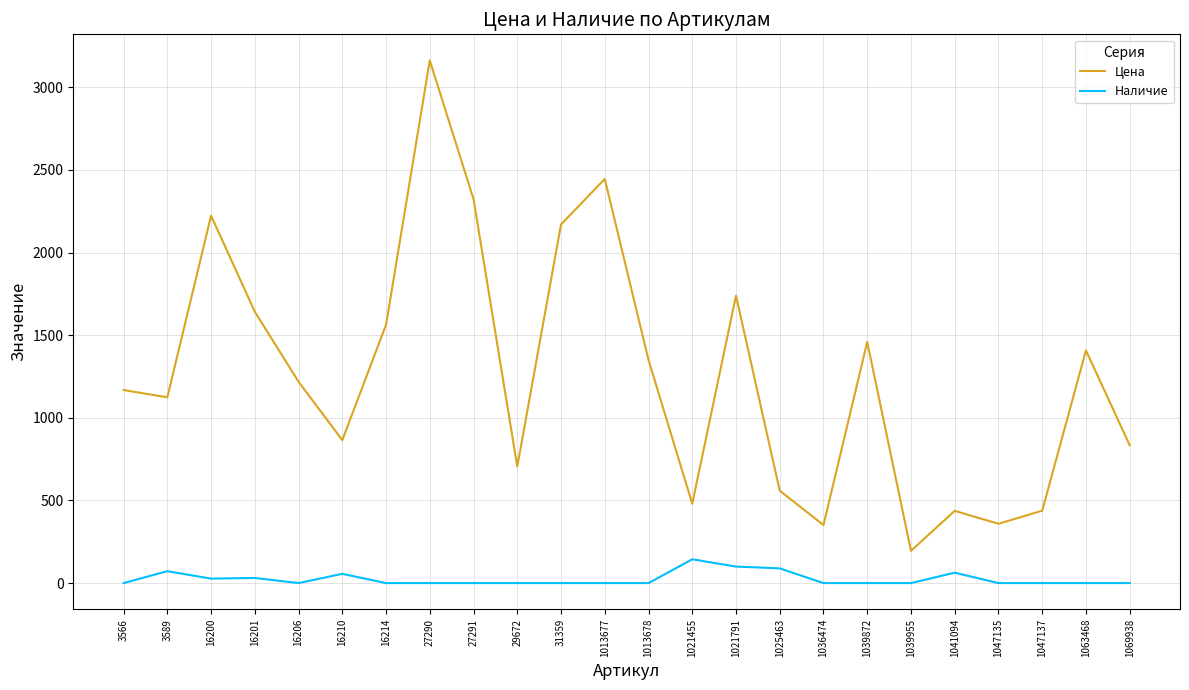

What is the total value across all series at 1039955?

195